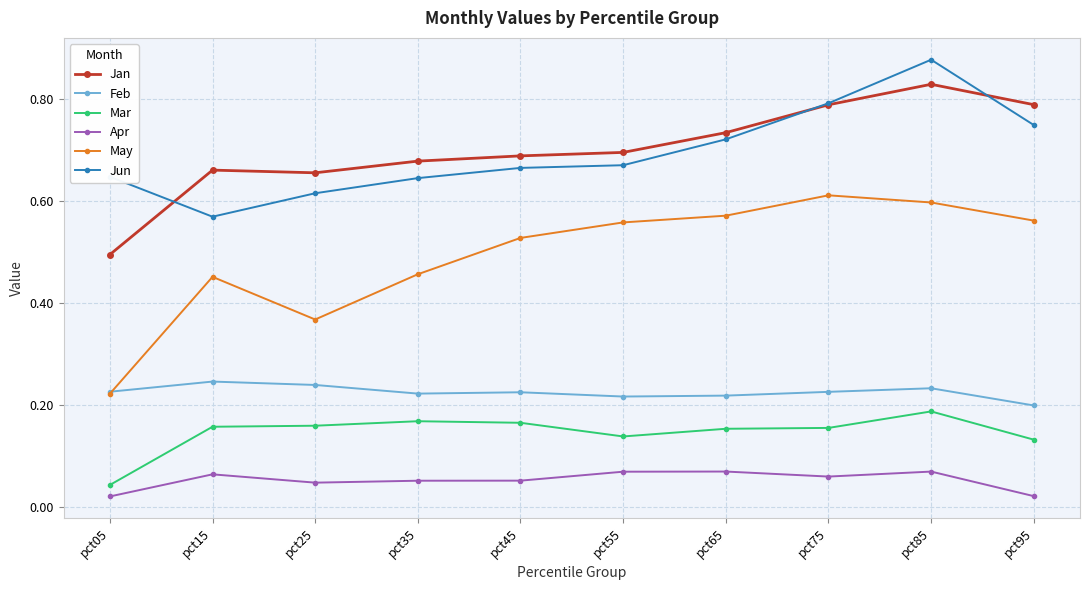

Which series has the widest spread of values?

May